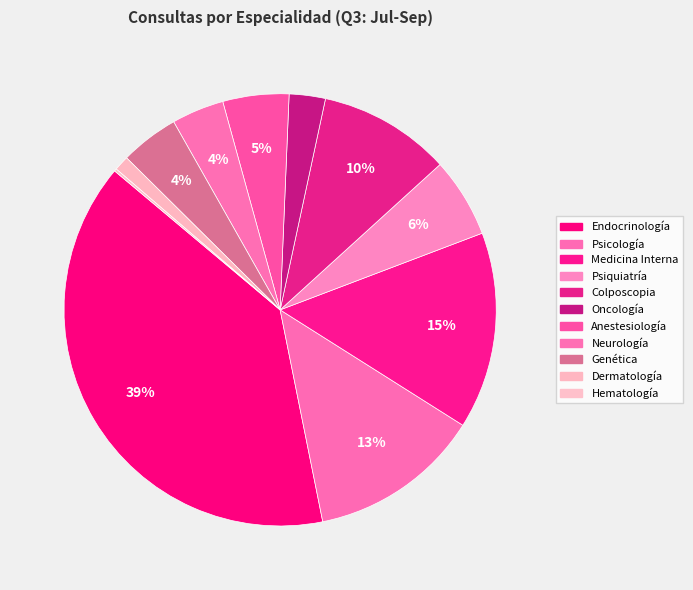

Which category has the smallest portion of the pie?

Hematología